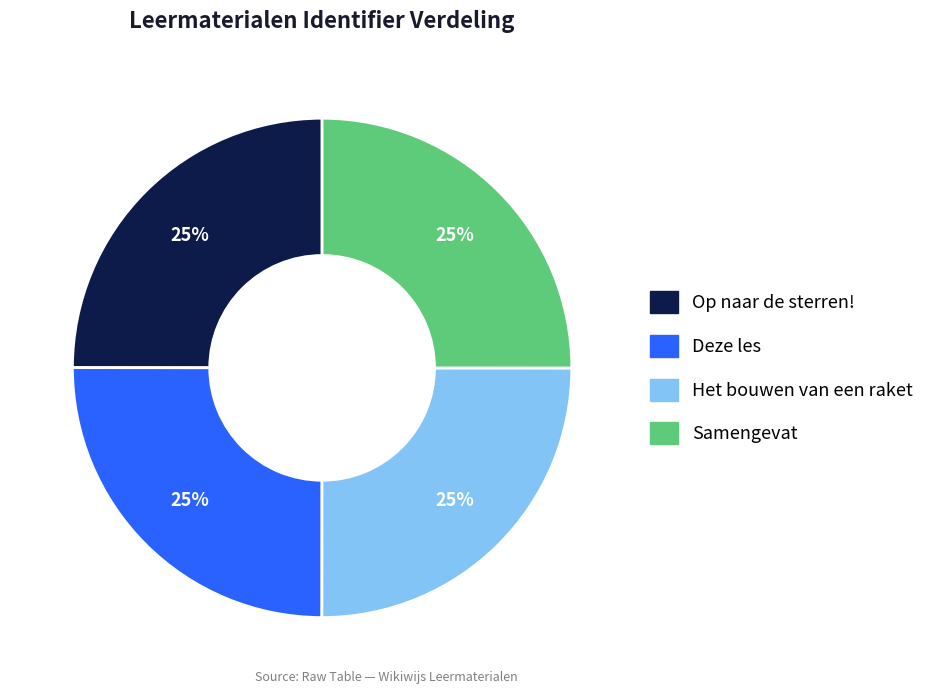

True or false: Op naar de sterren! accounts for 25% of the total.

True